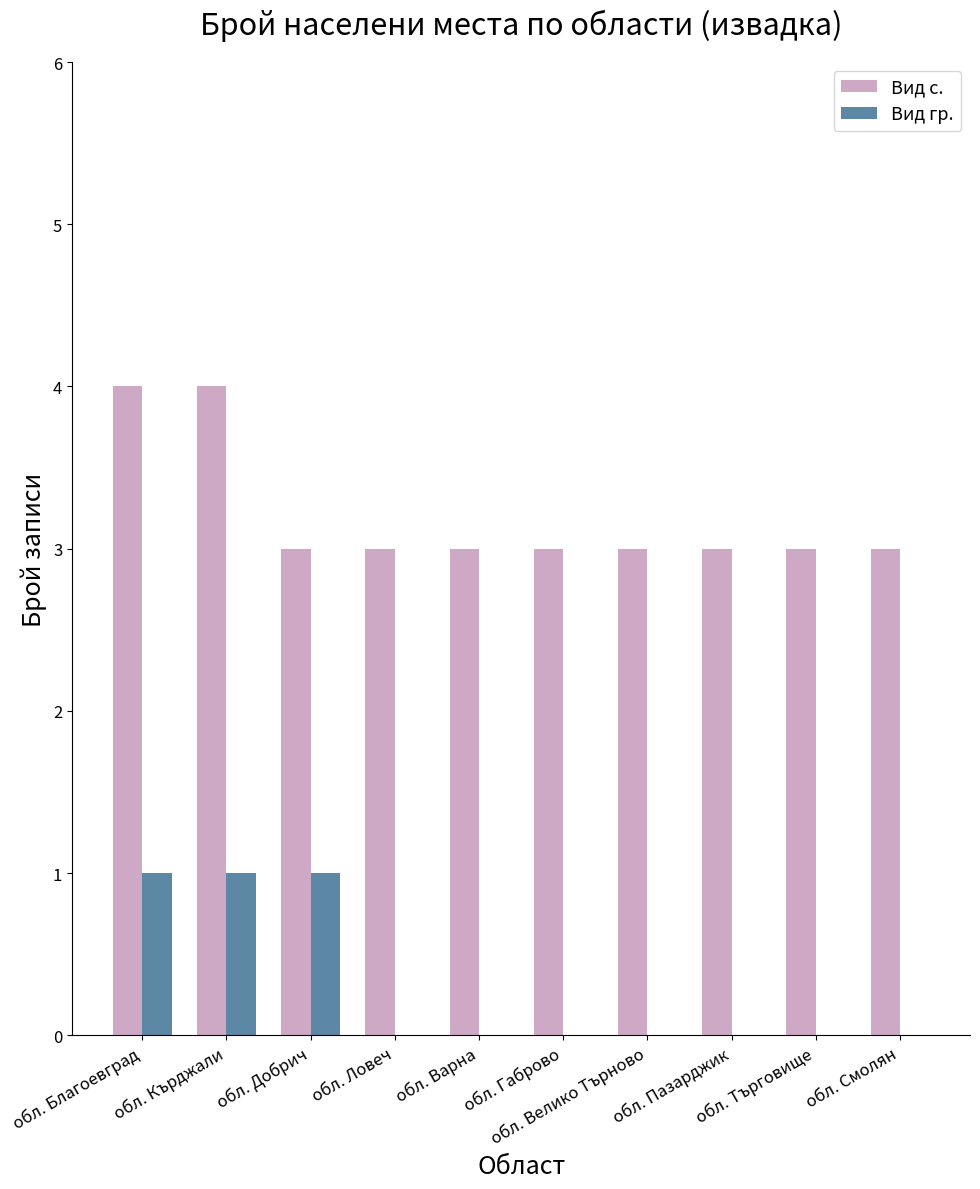

What is the sum of all Вид гр. values?

3